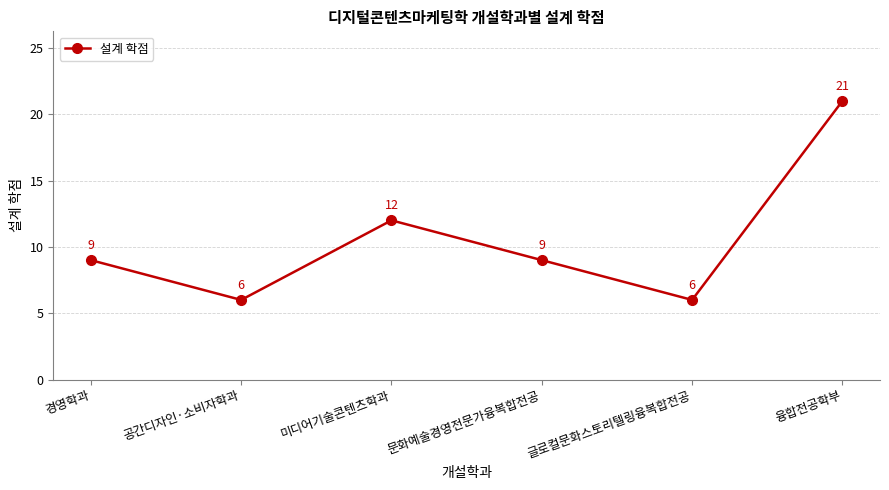

What is the maximum value shown in the chart?

21